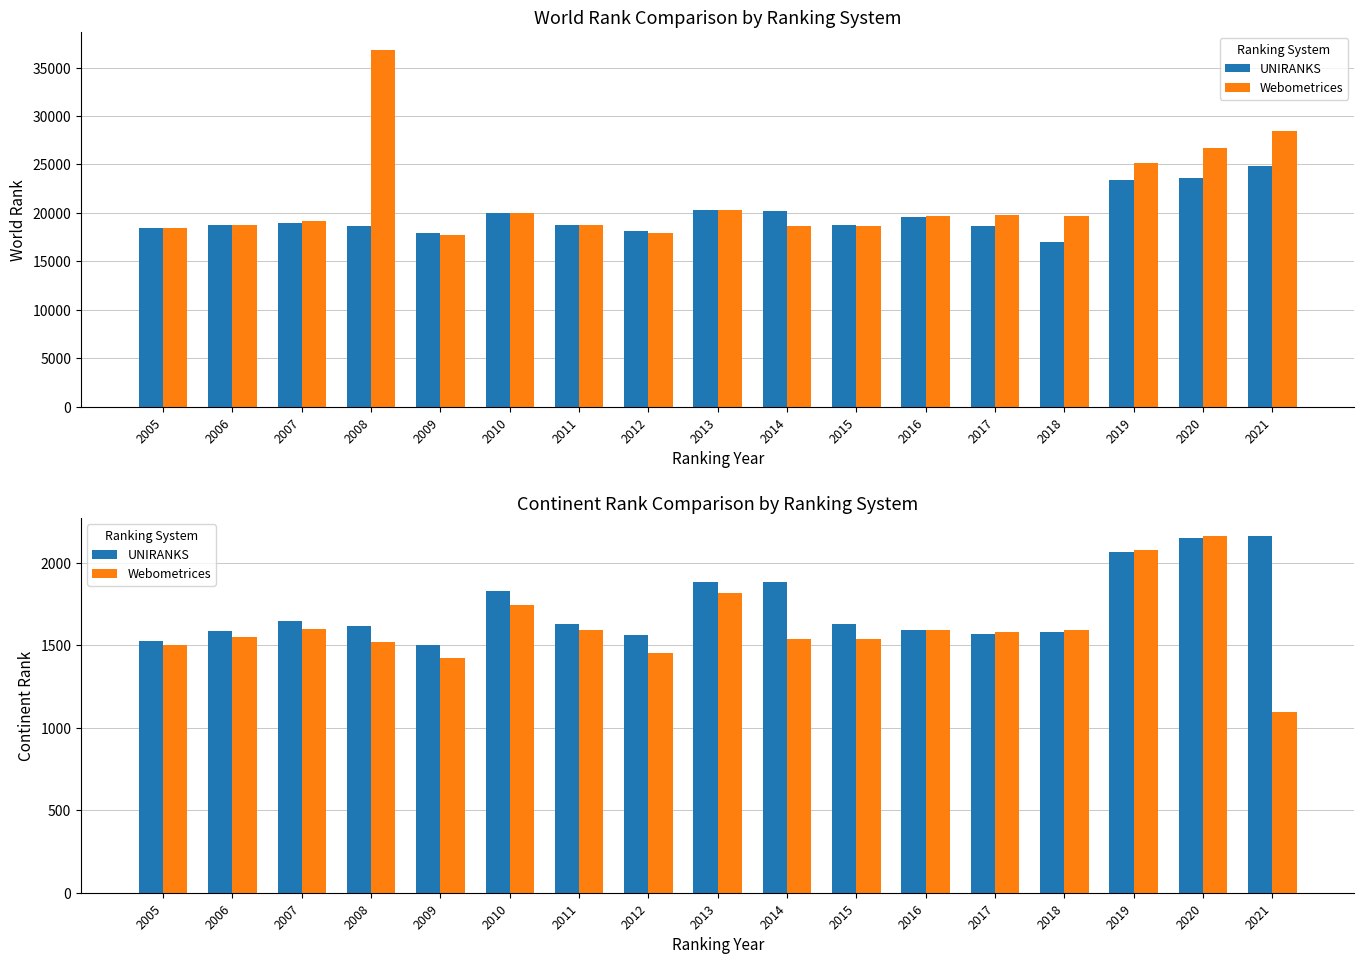

What is the total value across all series at 2012?

3018